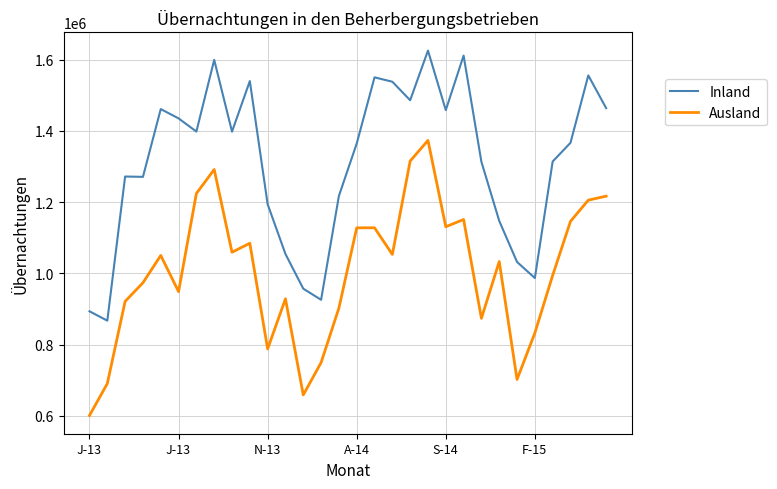

Rank the series by their average value, from highest to lowest.

Inland, Ausland